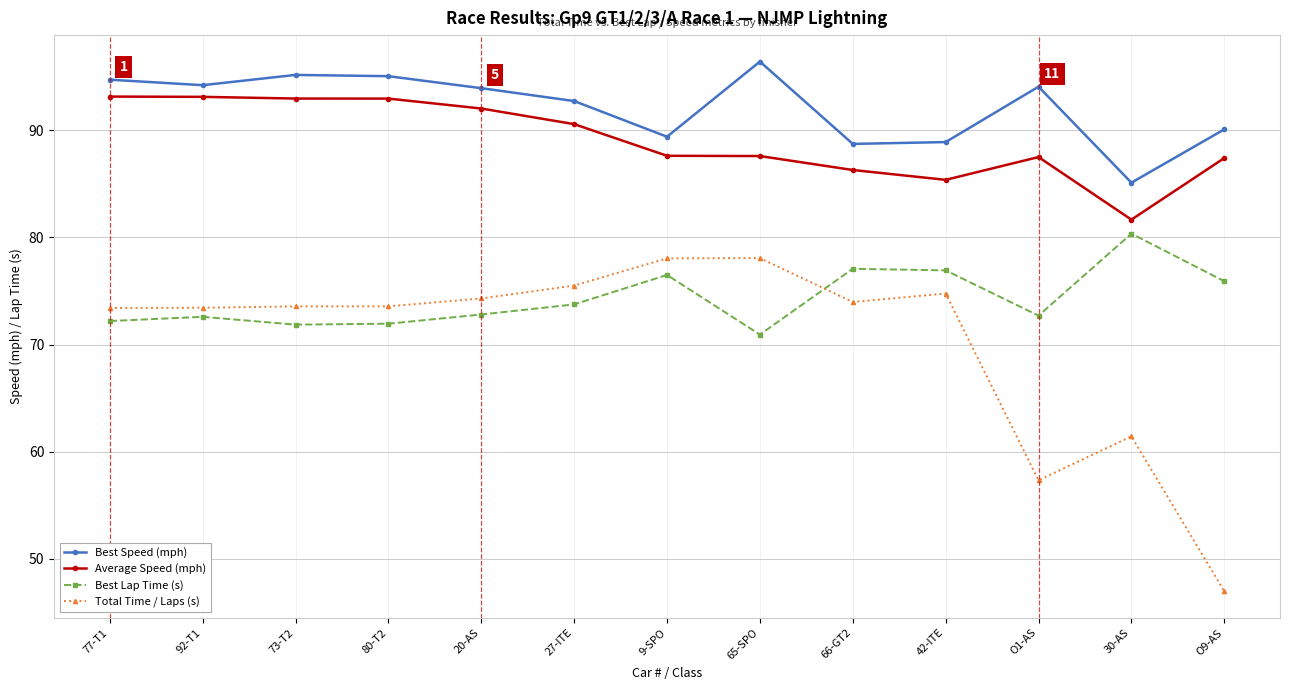

True or false: Average Speed (mph) has more than 0 interior local peaks.

True